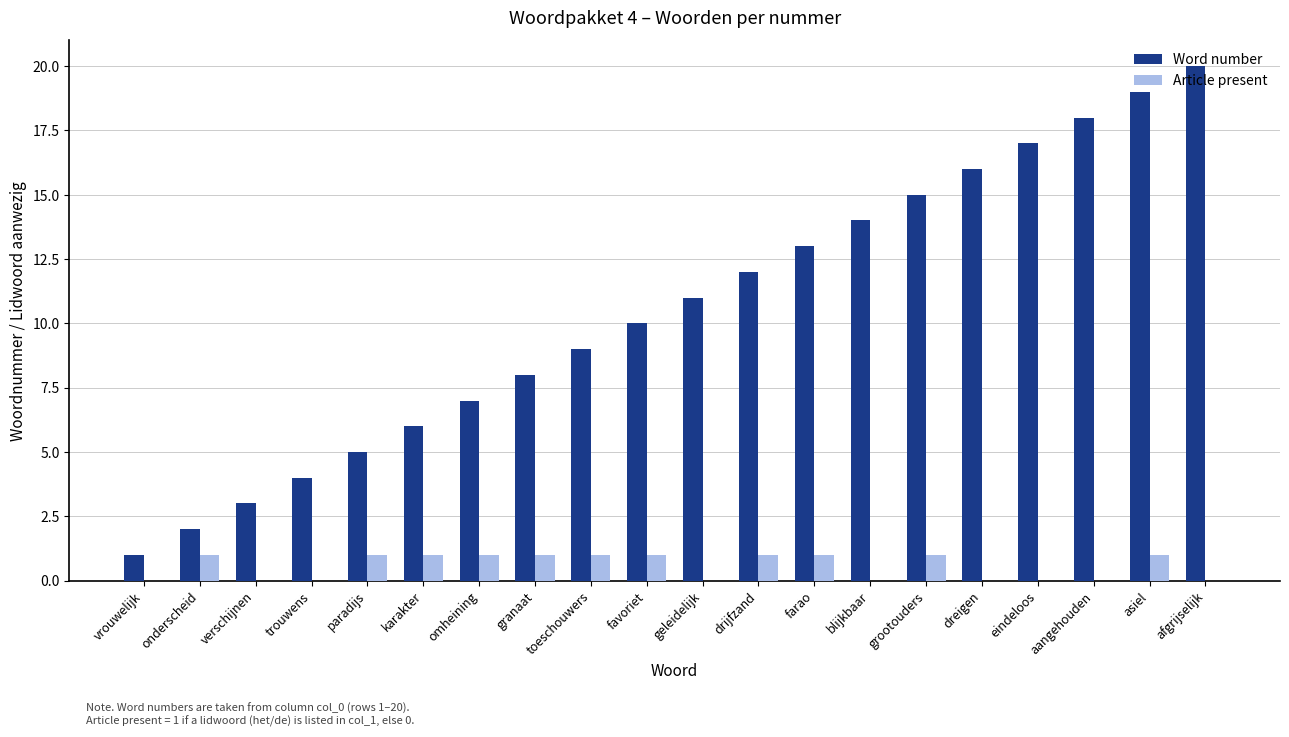

The value of Word number at favoriet is 10. True or false?

True